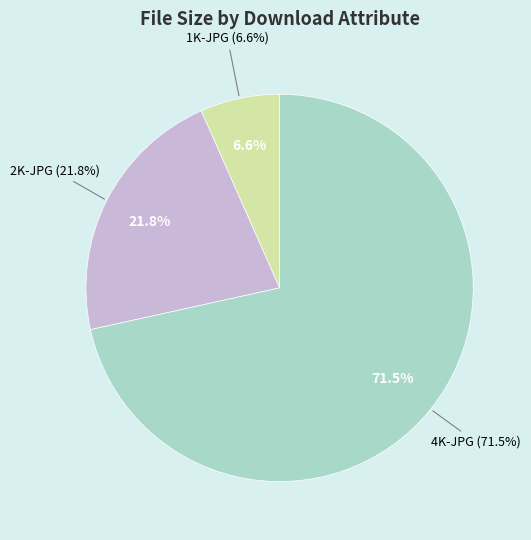

Count the number of slices in the pie.

3